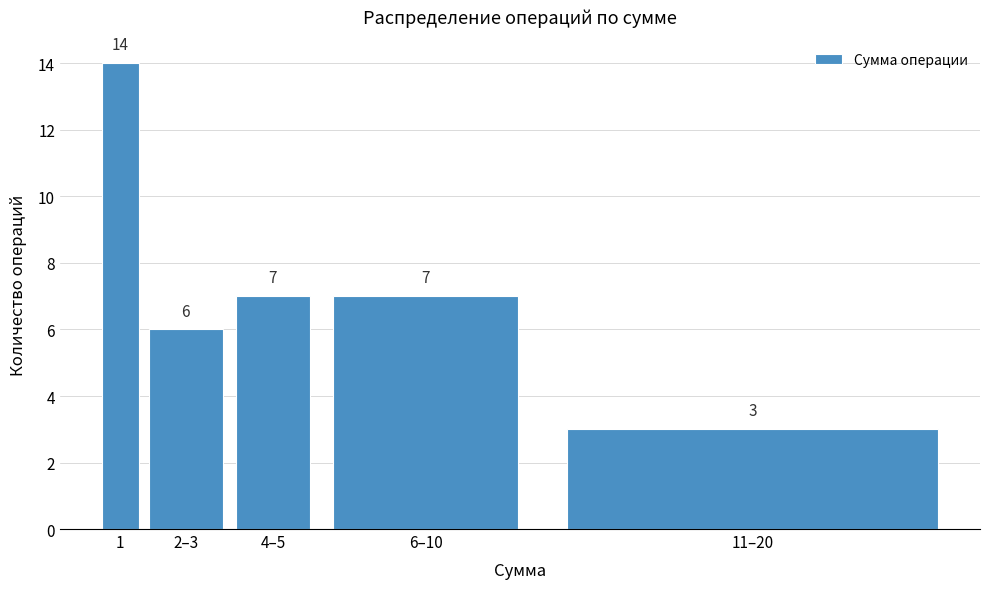

Reading right to left, what are all the values shown in this chart?

11–20=3	6–10=7	4–5=7	2–3=6	1=14